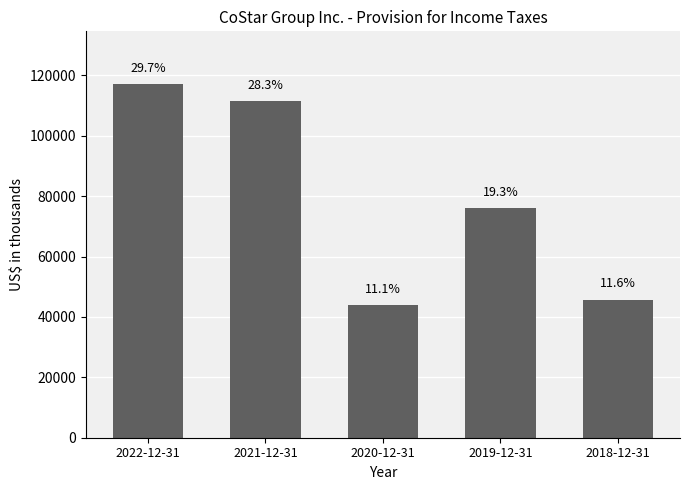

What is the change in value from 2021-12-31 to 2020-12-31?

-67552